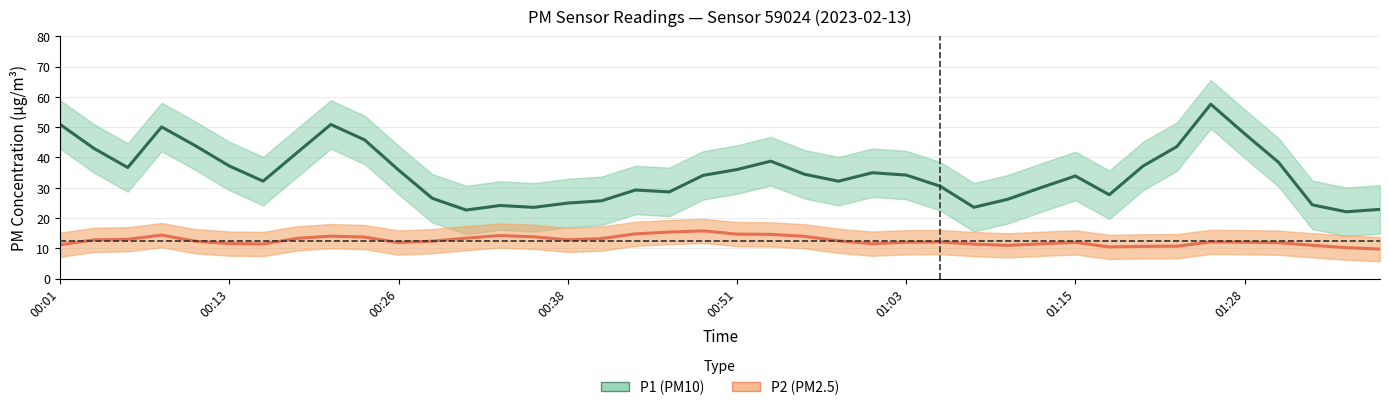

What is the highest value of the P2 series?

17.1